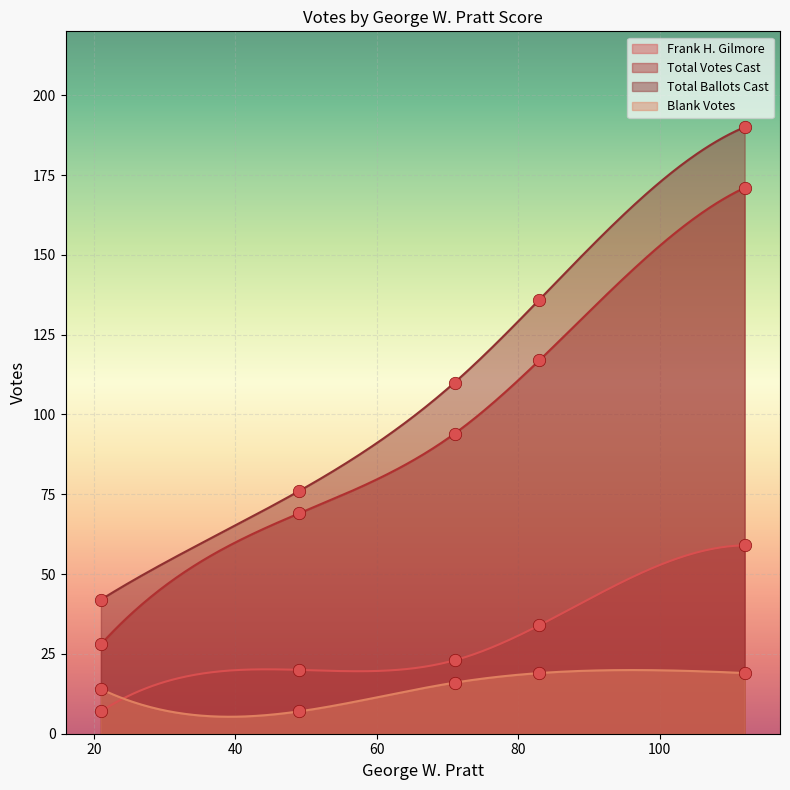

Which series has the largest total across all categories?

Total Ballots Cast